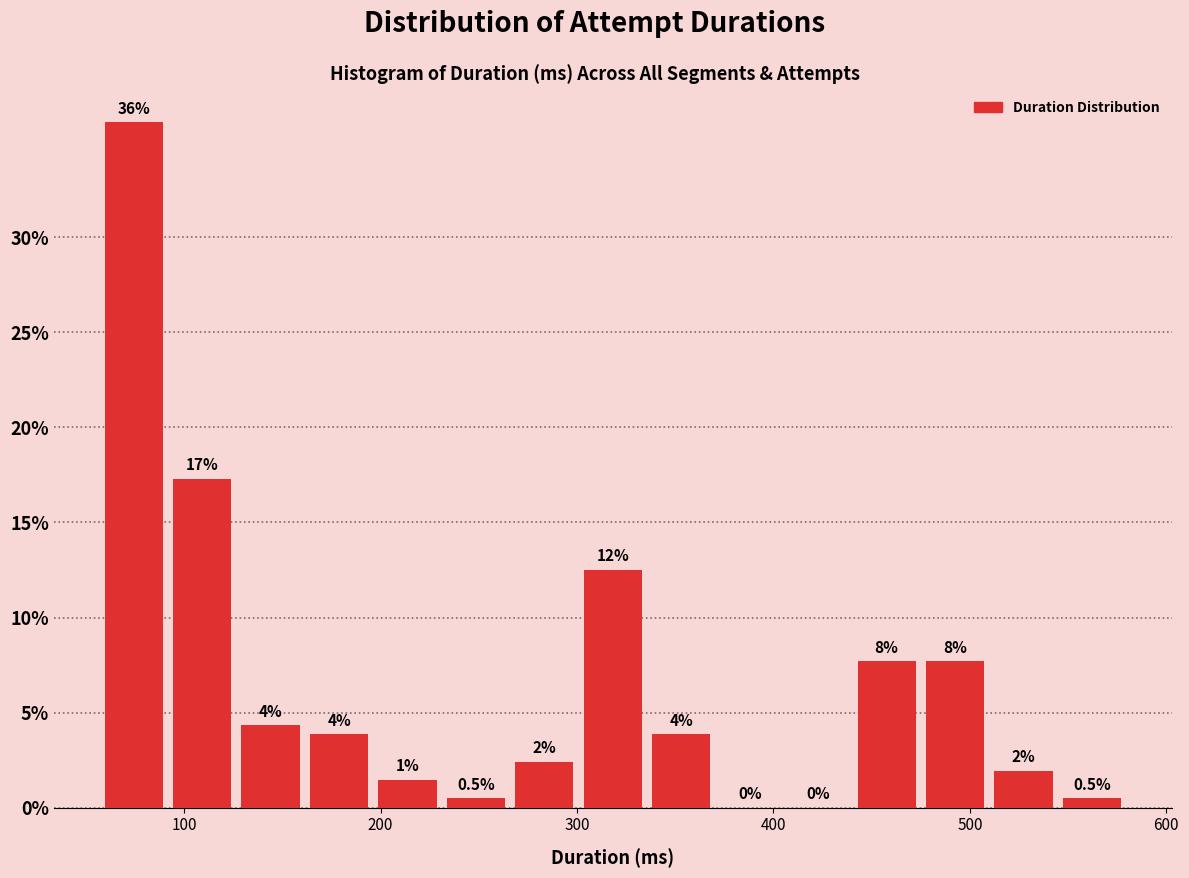

Around what value on the x-axis is the tallest bar? Give the approximate position of its centre, as read against the axis.

70